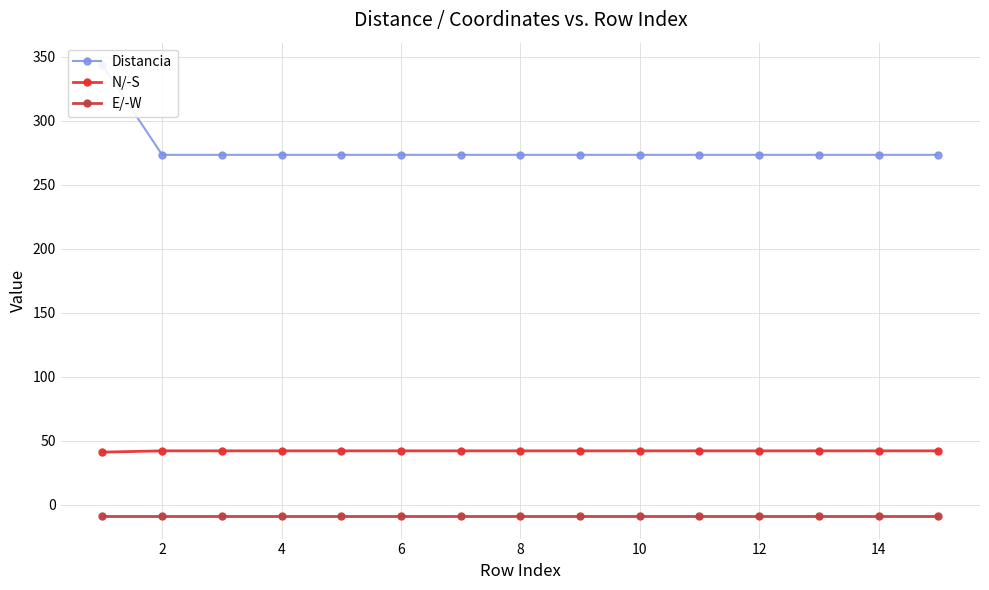

True or false: E/-W and Distancia intersect in this chart.

False